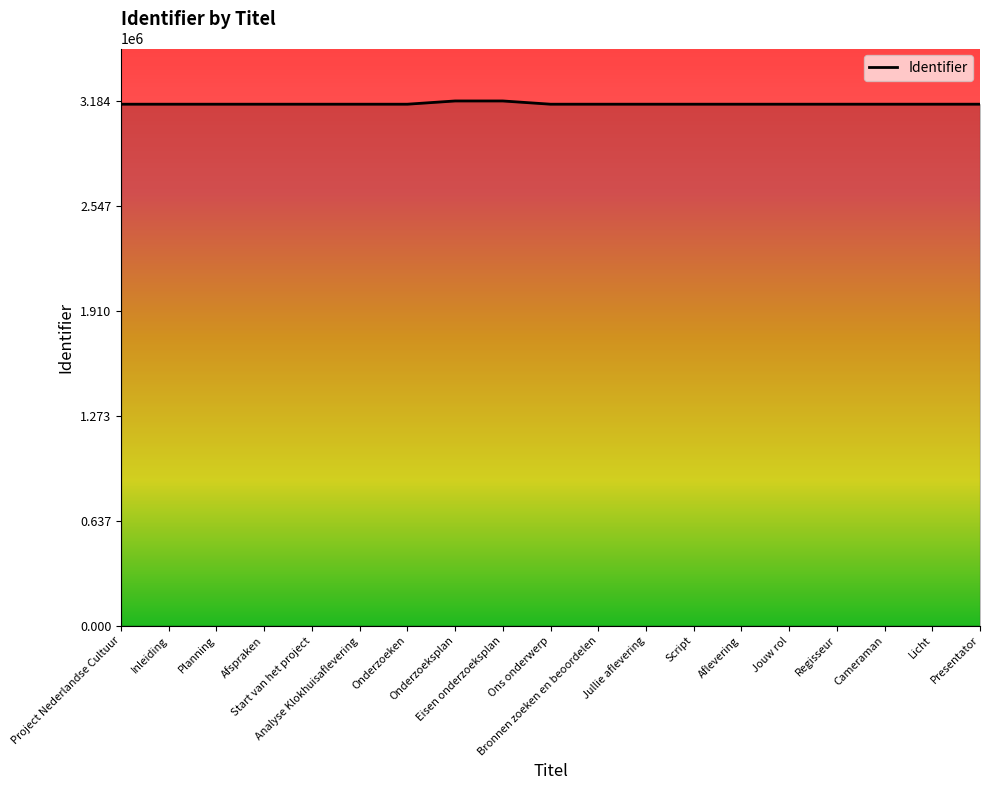

What is the sum of all values?

60154628